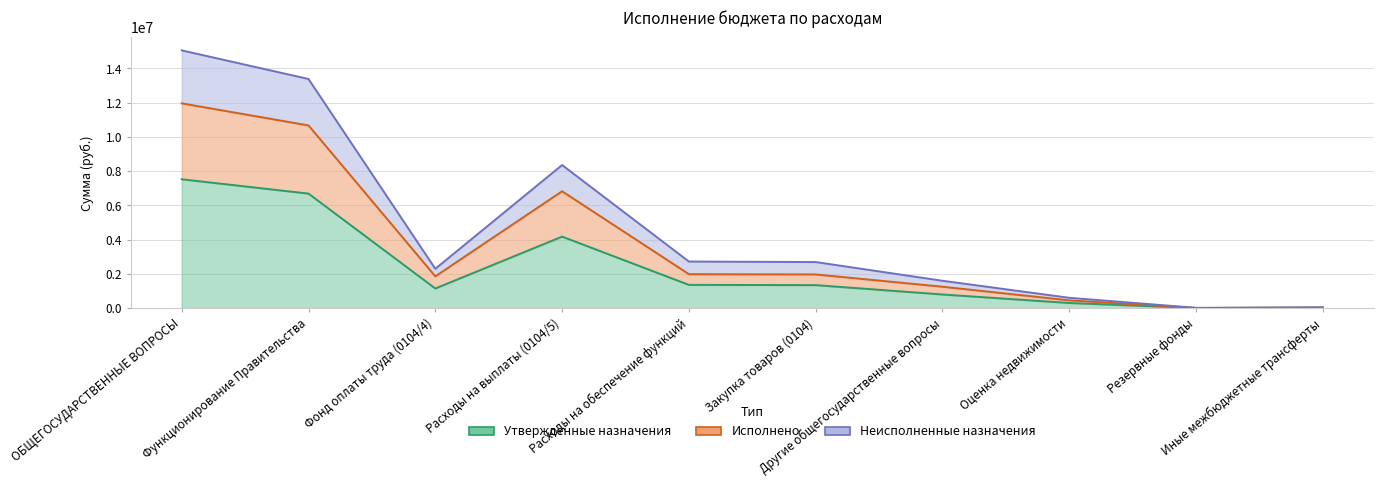

True or false: Неисполненные назначения has a value of 2300000.0 at Фонд оплаты труда (0104/4).

True